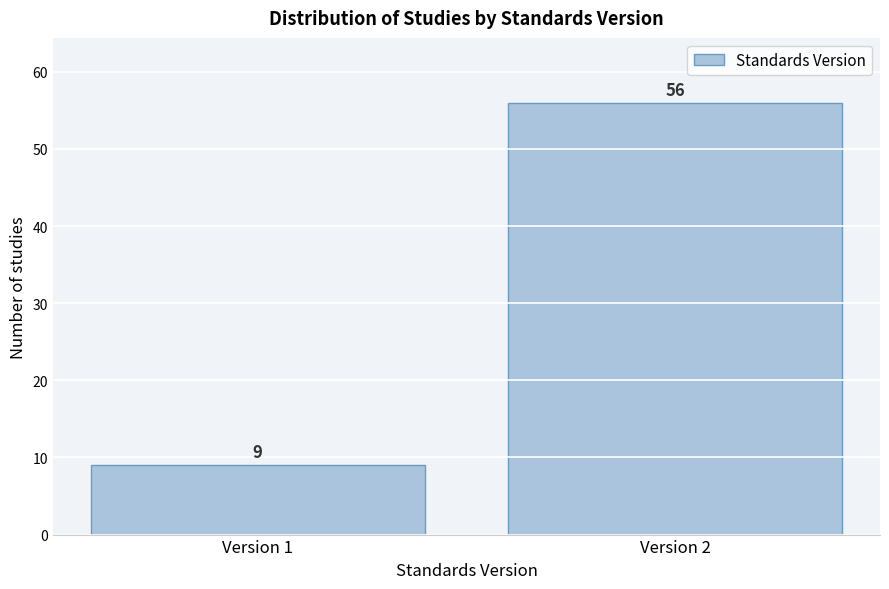

Reading right to left, what are all the values shown in this chart?

Version 2=56	Version 1=9